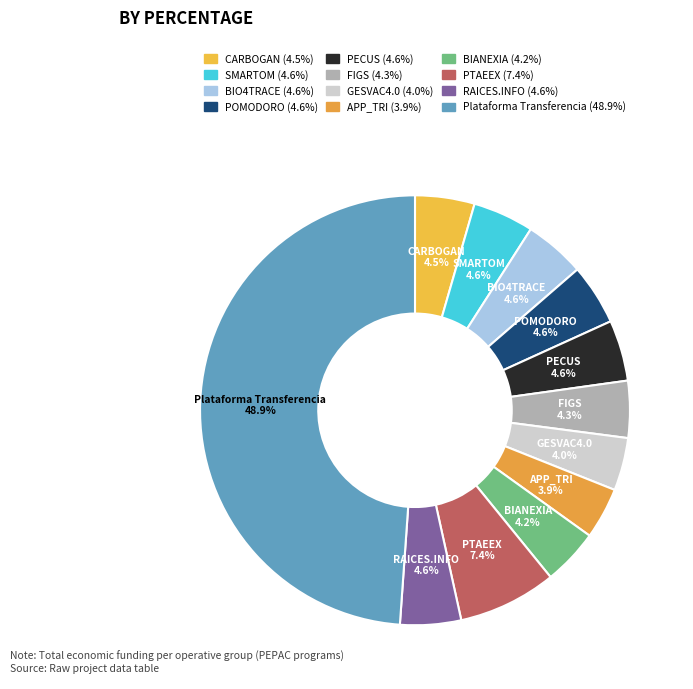

What is the smallest slice in the pie chart?

APP_TRI